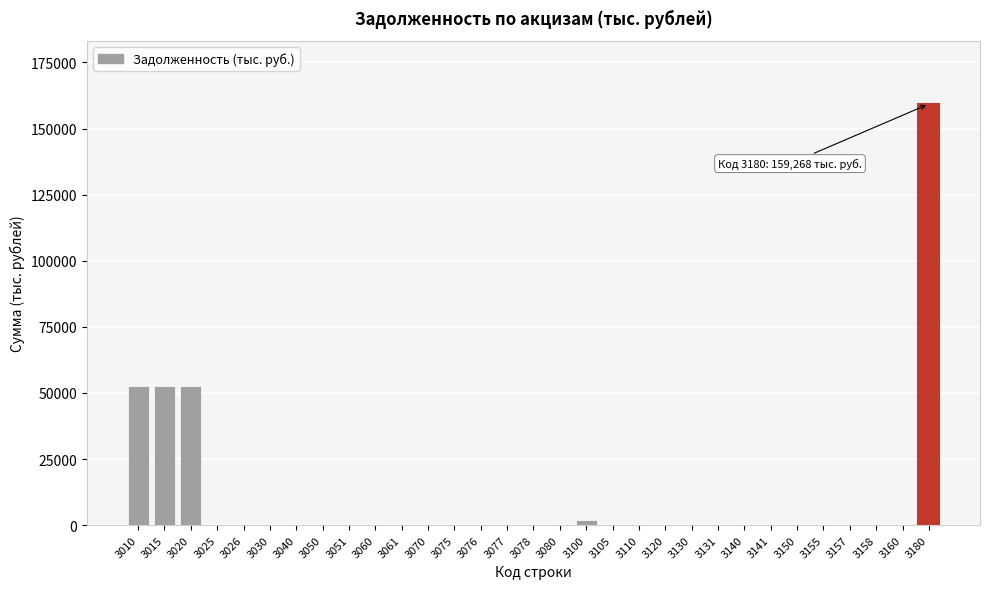

What is the change in value from 3020 to 3025?

-52479